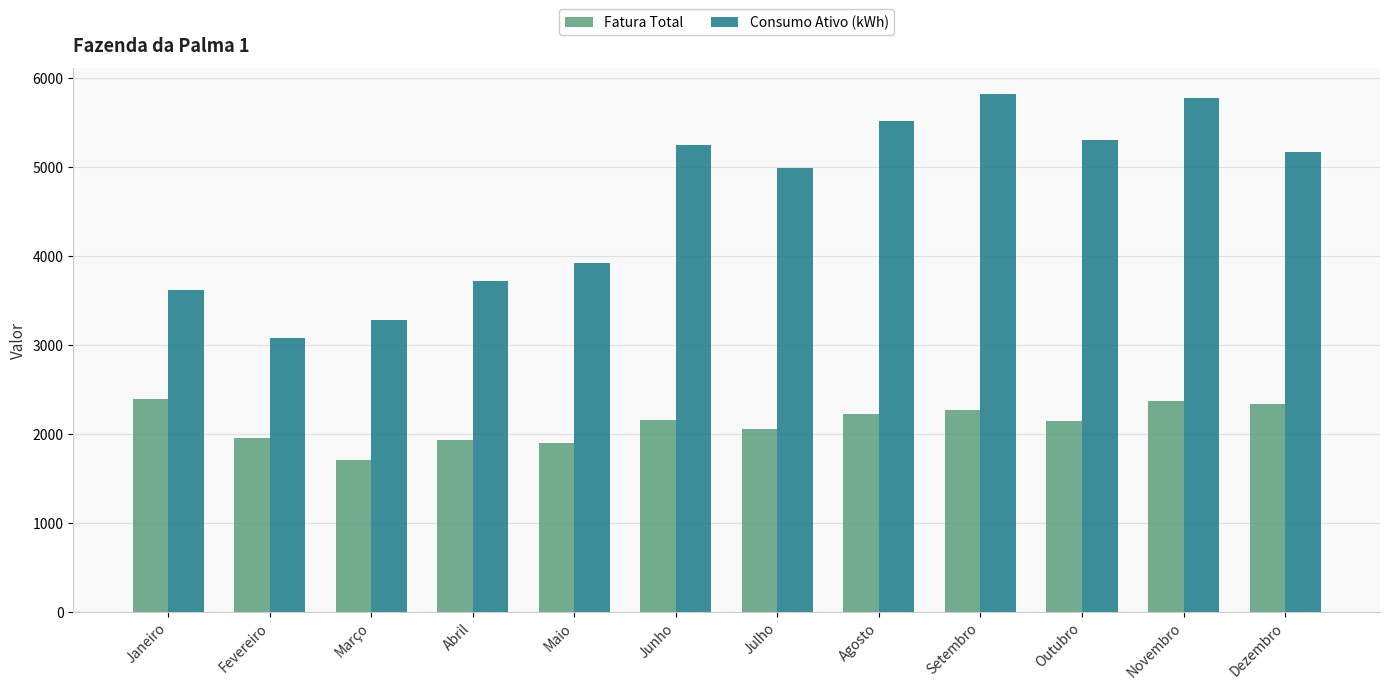

Which series has the largest total across all categories?

Consumo Ativo (kWh)